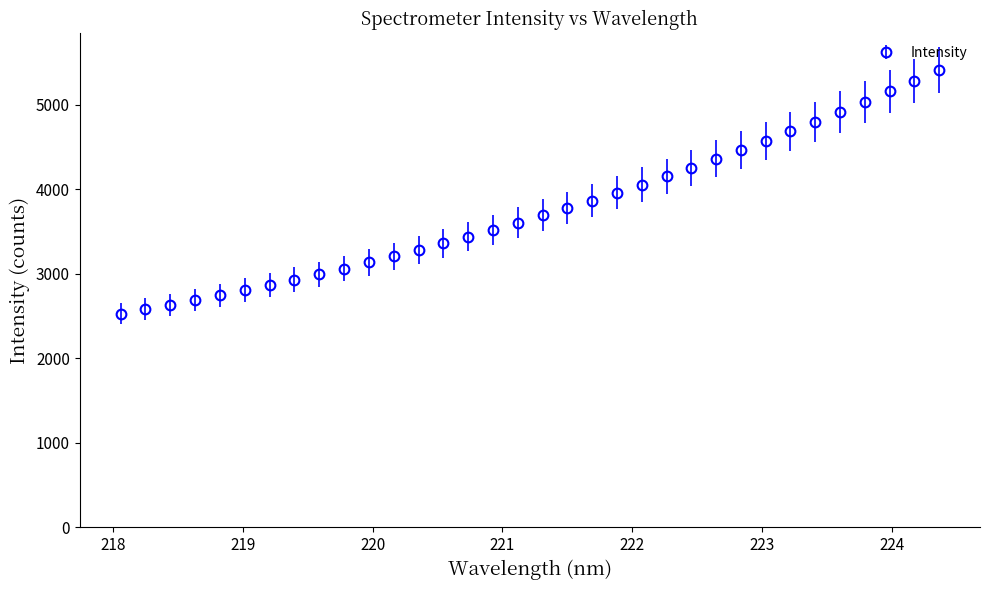

What is the sum of all values?

127754.5